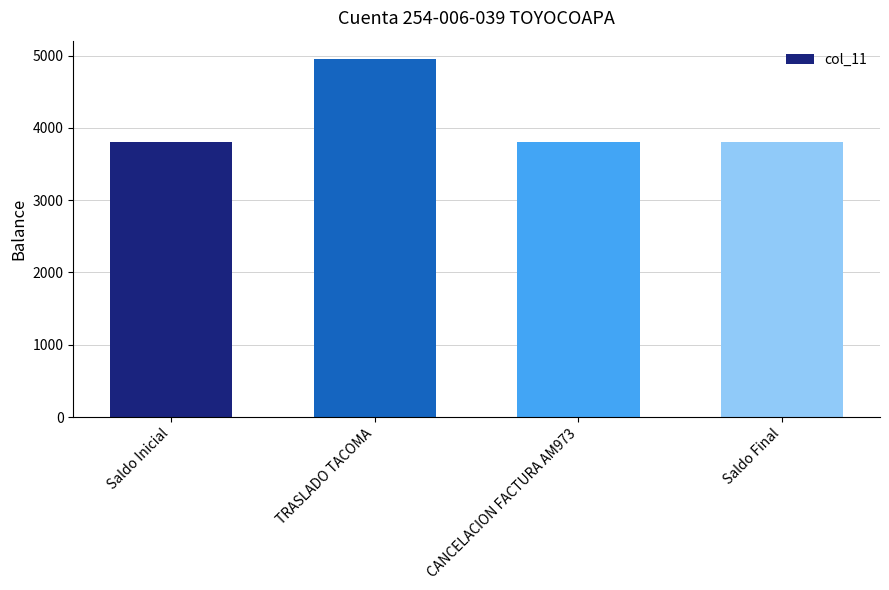

What is the maximum value shown in the chart?

4959.4